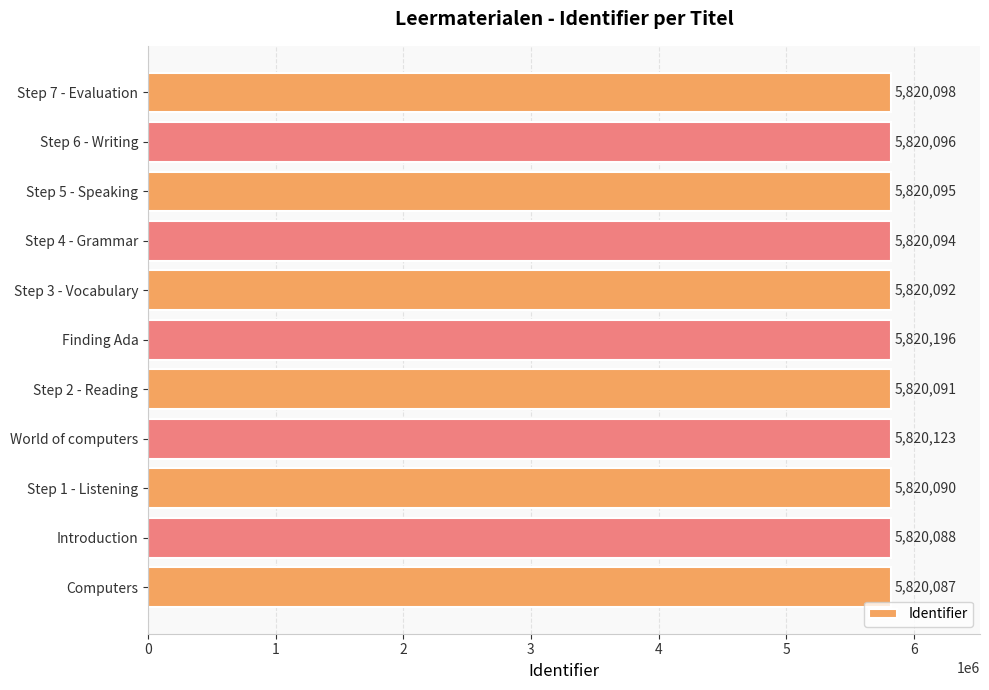

What is the change in value from Step 2 - Reading to Step 5 - Speaking?

+4